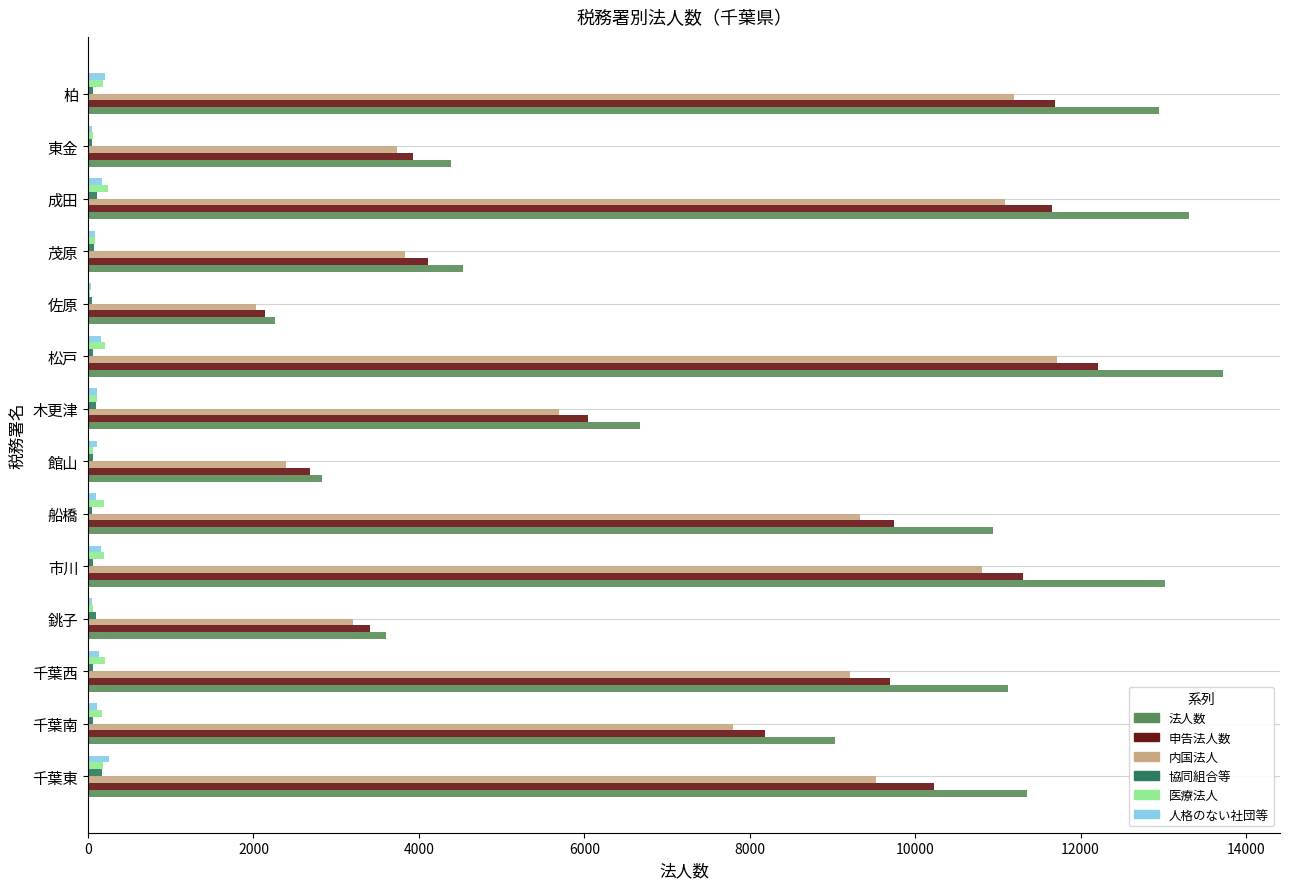

The value of 内国法人 at 市川 is 2391. True or false?

False